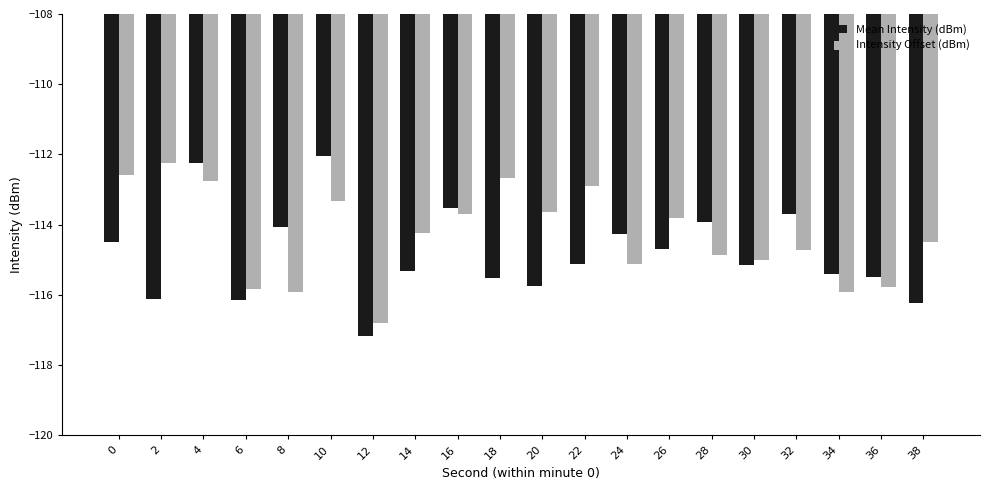

At 4, list the series in order from largest to smallest.

Mean Intensity (dBm), Intensity Offset (dBm)